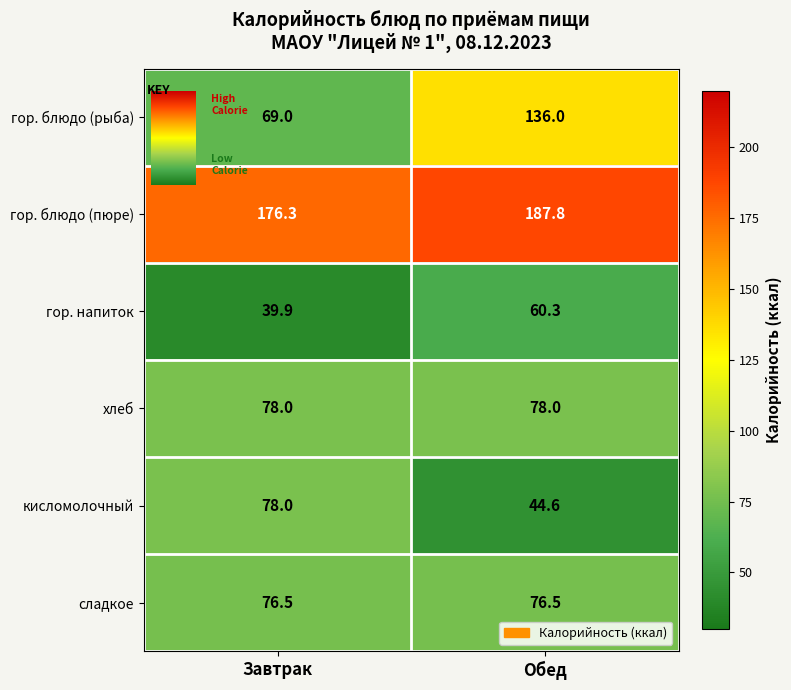

Which series changed the most between Завтрак and Обед?

гор. блюдо (рыба)